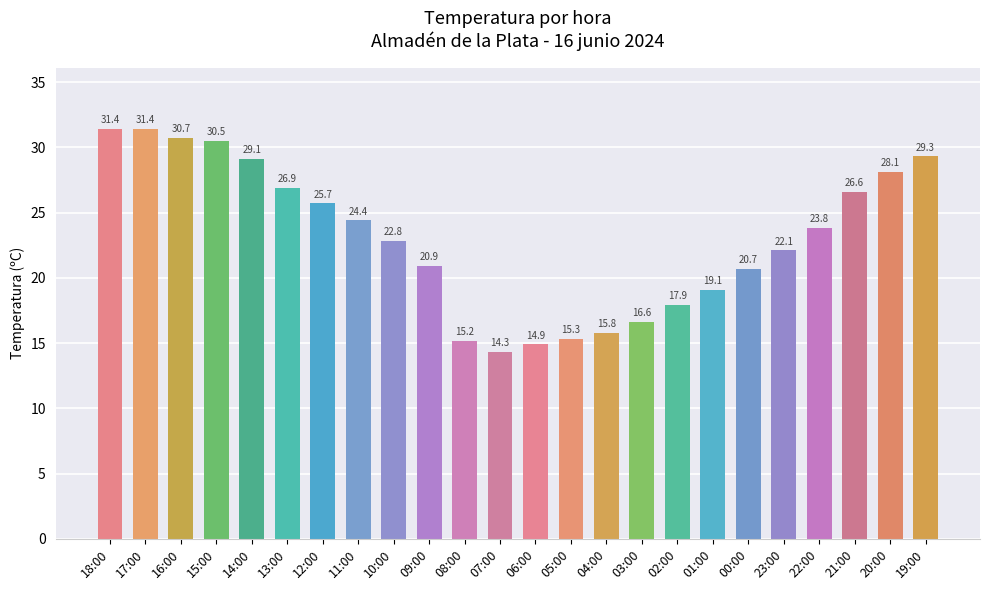

What is the change in value from 07:00 to 05:00?

+1.0